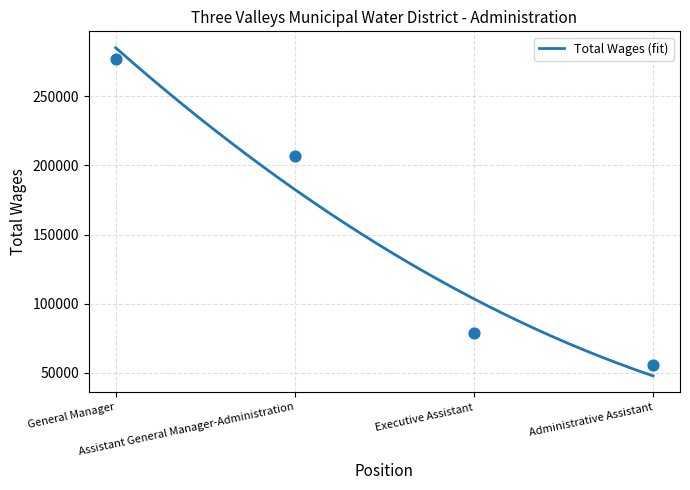

Which has a higher value, Executive Assistant or Assistant General Manager-Administration?

Assistant General Manager-Administration